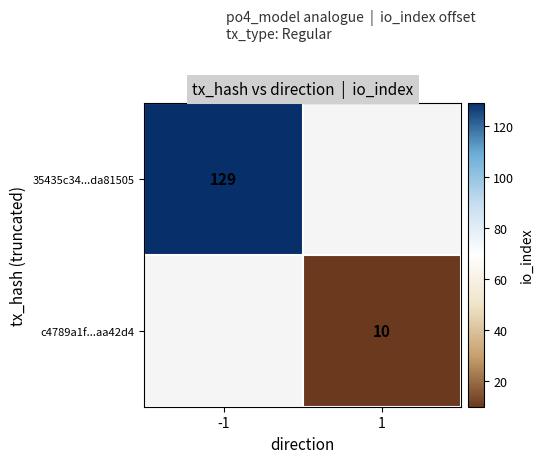

The c4789a1f...aa42d4 series shows 10 at 1. True or false?

True